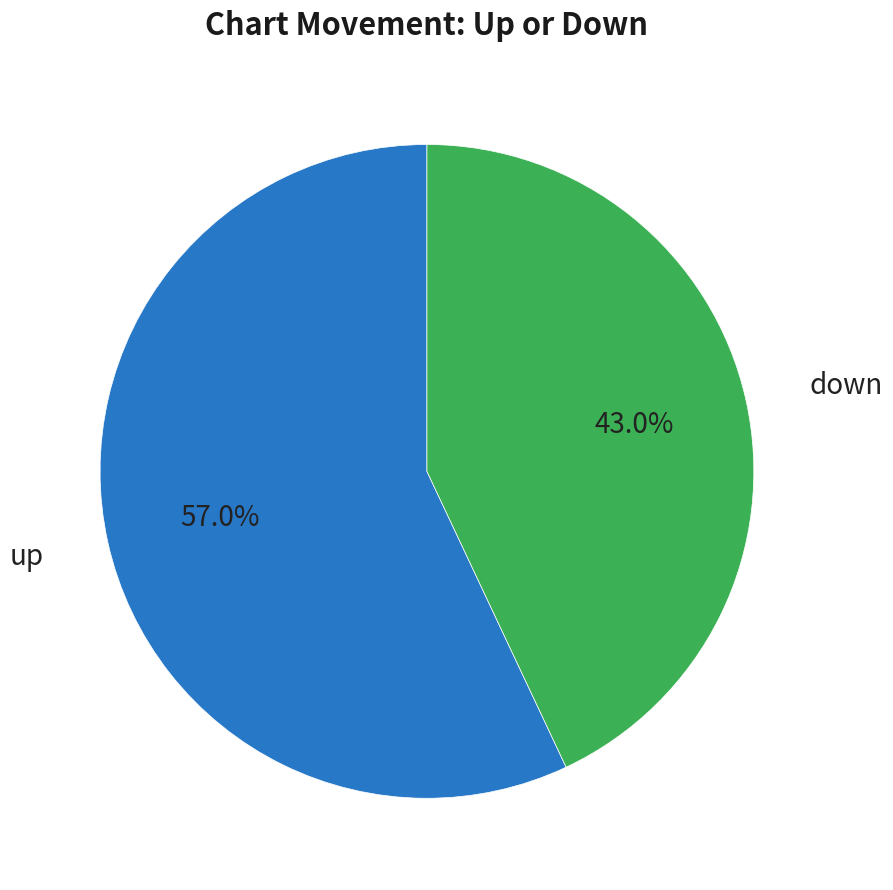

Which category has the smallest portion of the pie?

down